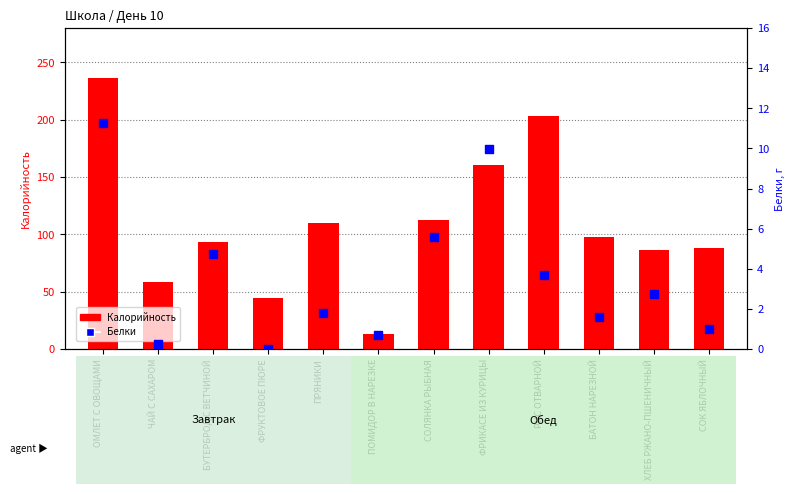

Which series has the largest total across all categories?

Калорийность